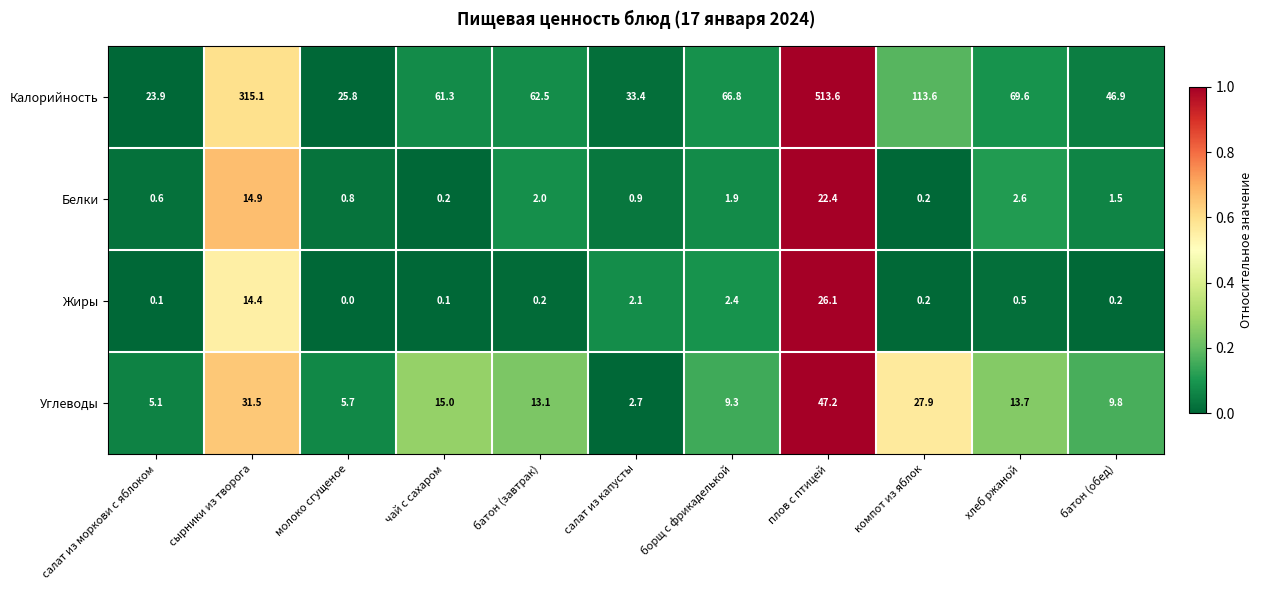

At which category is the sum across all series the highest?

плов с птицей